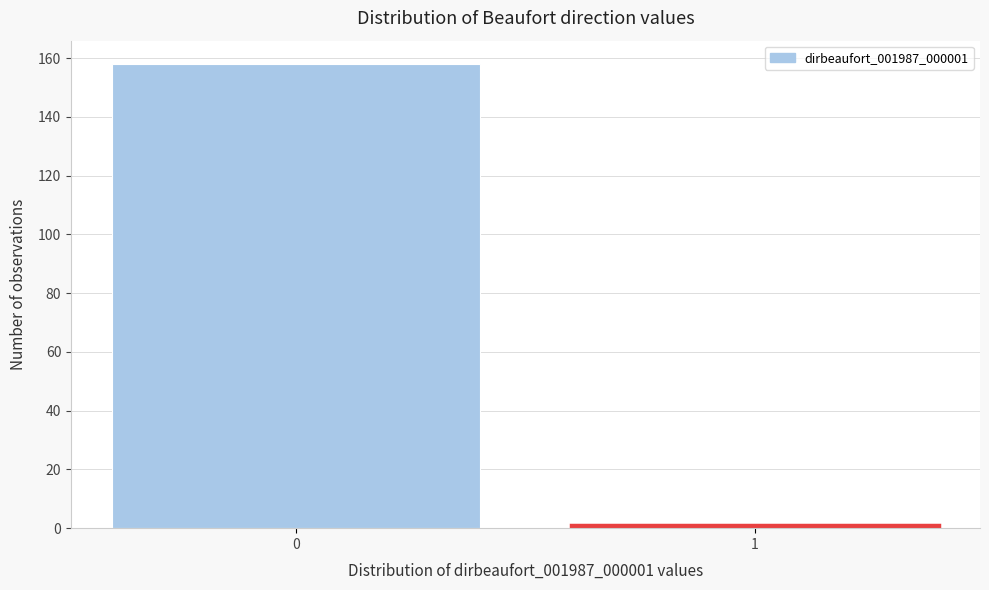

Reading left to right, transcribe all the data shown in this chart.

158	1